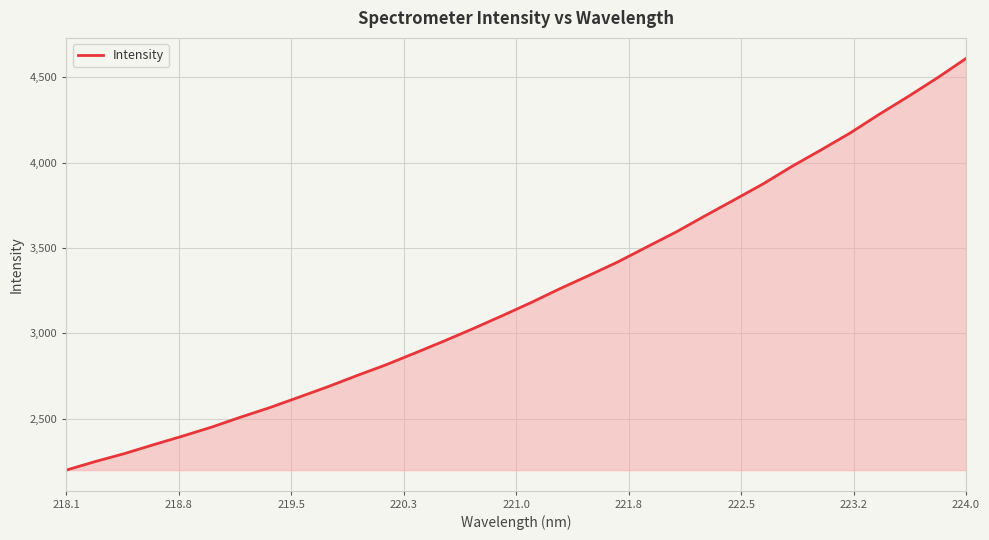

What is the difference between the maximum and minimum values?

2412.2